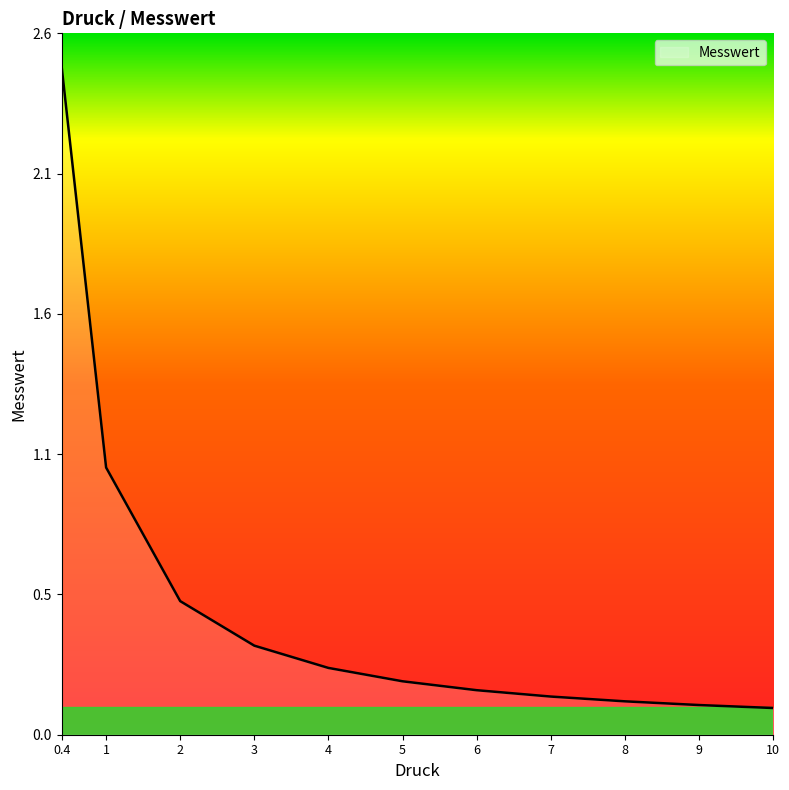

Reading left to right, extract all data points from this chart.

0.4=2.5	1=1.0	2=0.5	3=0.3	4=0.2	5=0.2	6=0.2	7=0.1	8=0.1	9=0.1	10=0.1